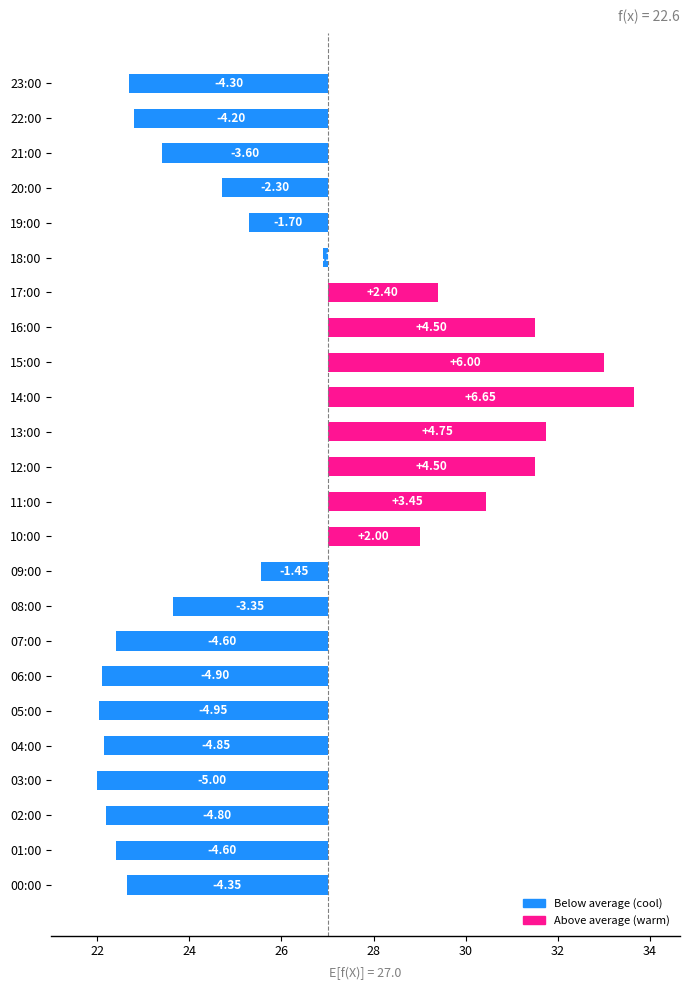

What is the minimum value shown in the chart?

-5.0